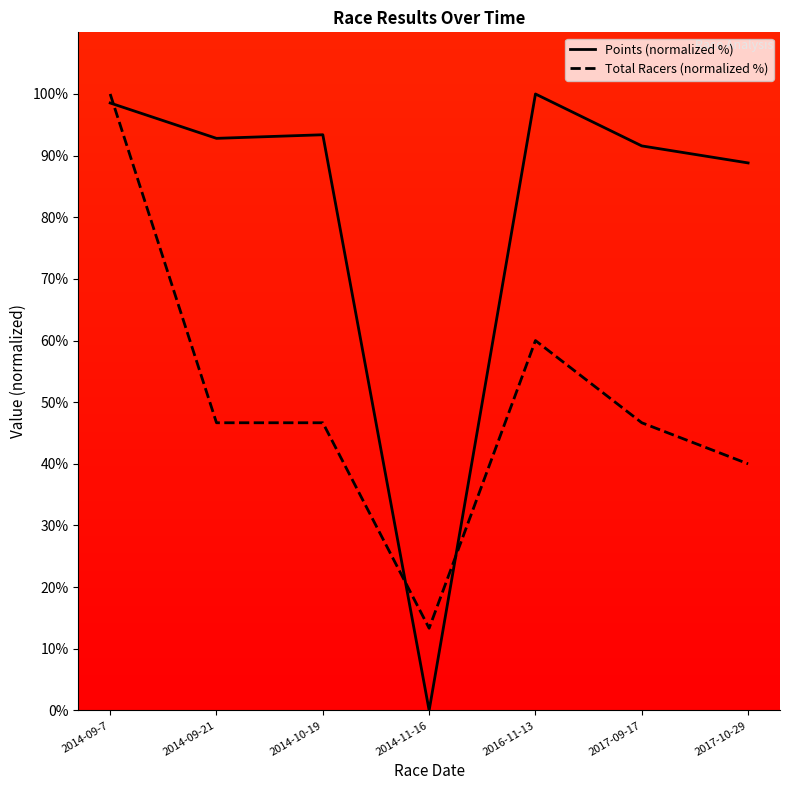

Where is the first local maximum for Total Racers (normalized %)?

2016-11-13